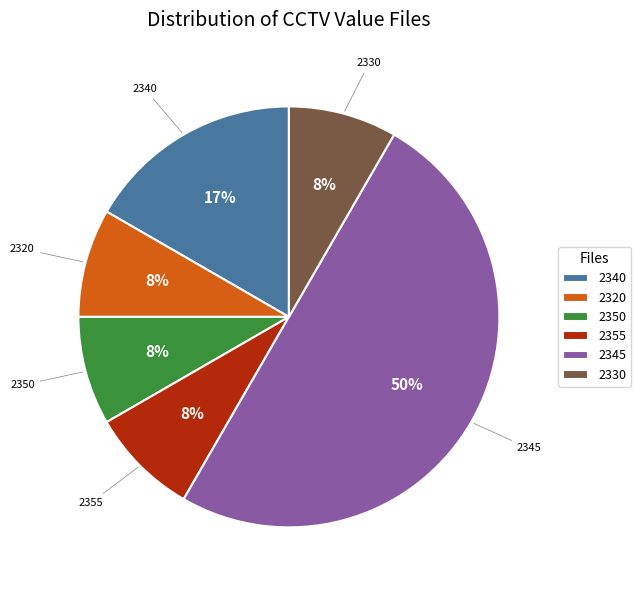

Between 2320 and 2345, which is larger?

2345